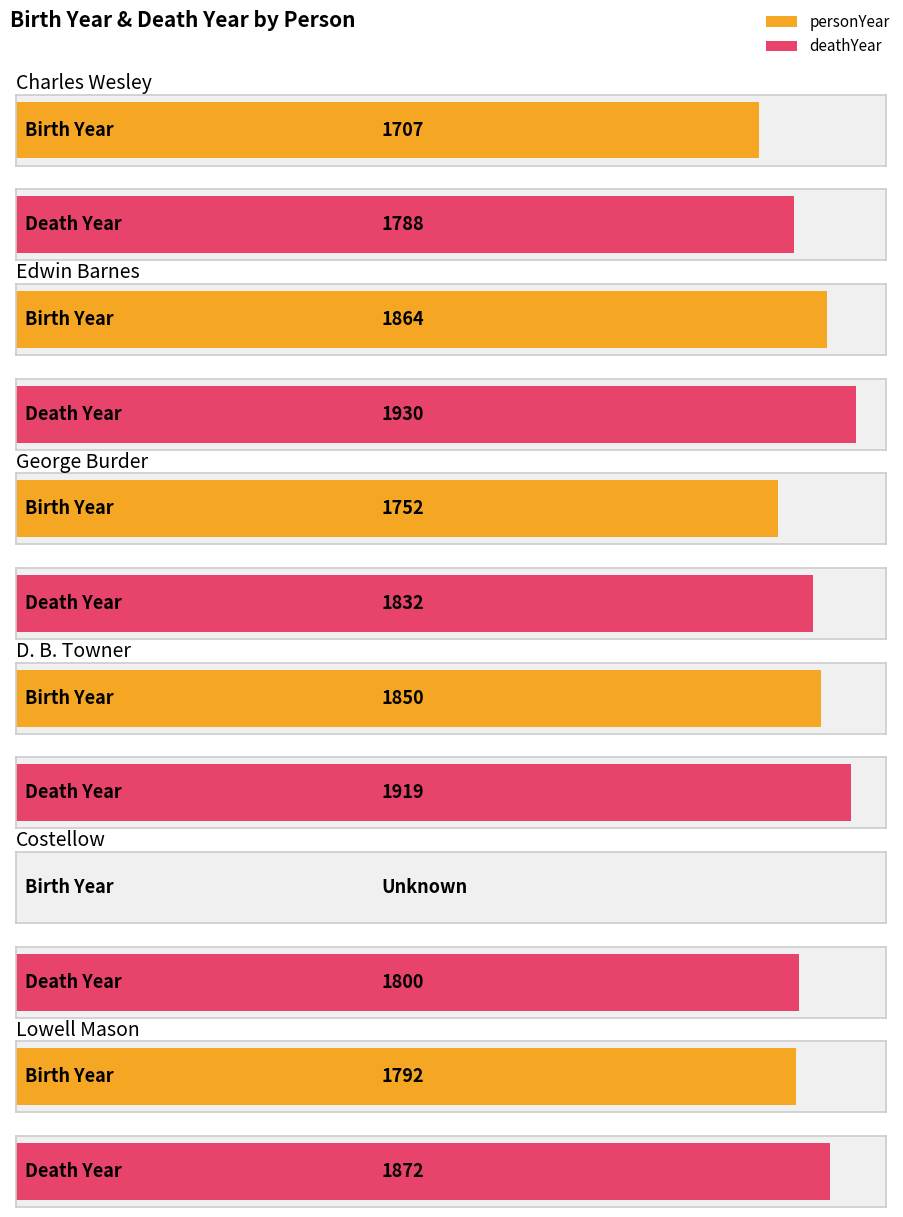

What is the total value across all series at Lowell Mason?

3664